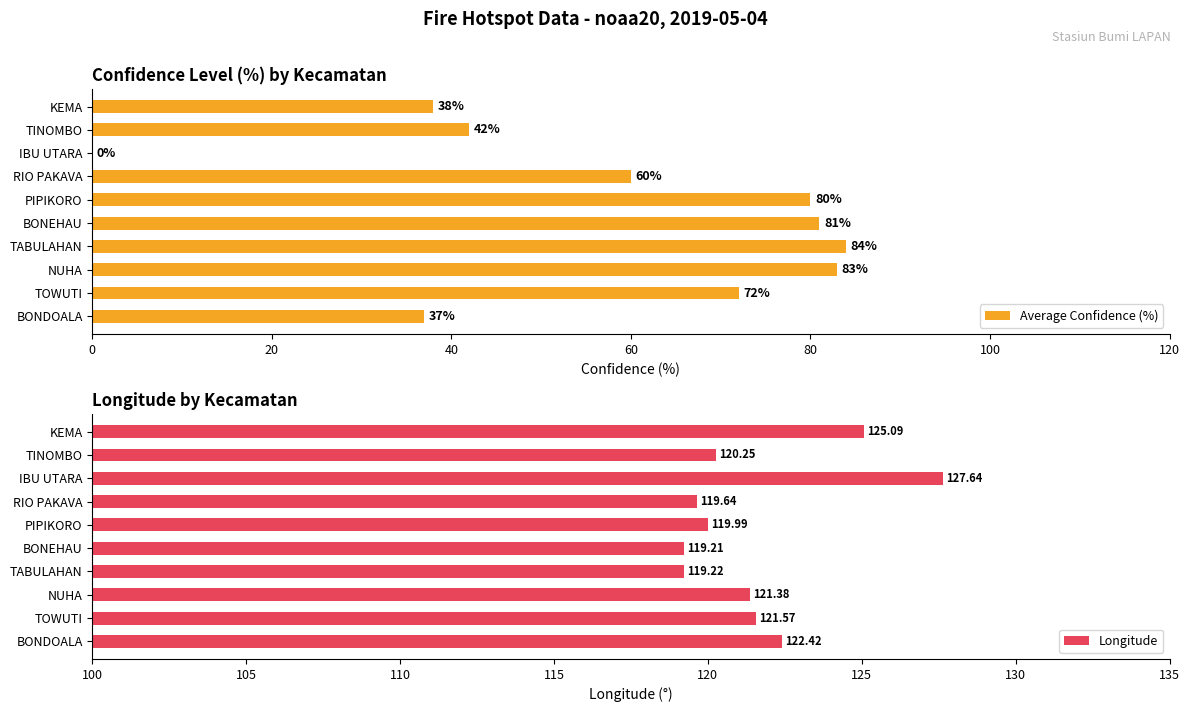

What is the difference between the Longitude values at BONDOALA and IBU UTARA?

5.2